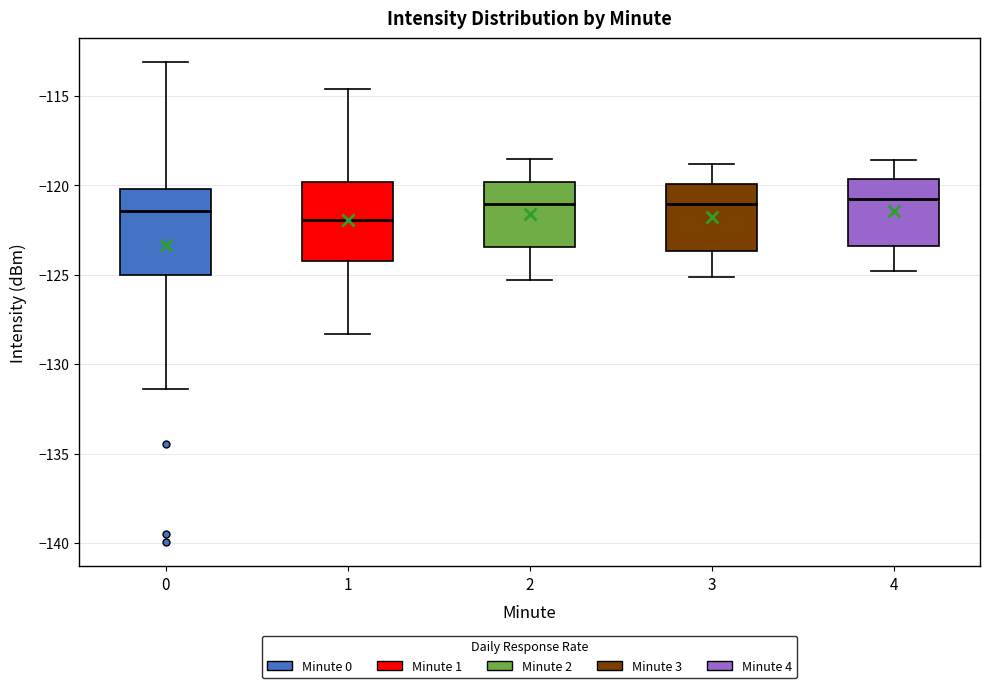

Reading left to right, transcribe this box plot: for each box, give where its median line is, the range the box spans, and where its two whiskers end, as read against the y-axis. The values are not printed on the chart, so give them approximately, as read against the axis.

0: median -121.5, box -125.0 to -120.0, whiskers -131.5 to -113.0
1: median -122.0, box -124.0 to -120.0, whiskers -128.5 to -114.5
2: median -121.0, box -123.5 to -120.0, whiskers -125.5 to -118.5
3: median -121.0, box -123.5 to -120.0, whiskers -125.0 to -119.0
4: median -120.5, box -123.5 to -119.5, whiskers -125.0 to -118.5